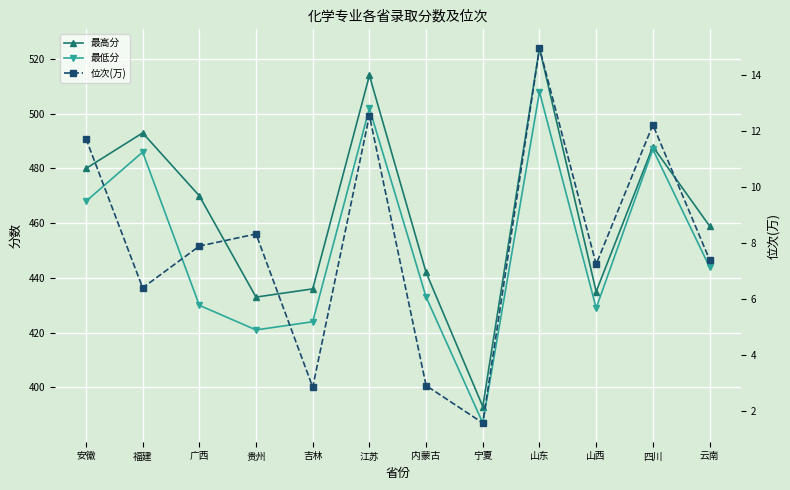

True or false: 位次(万) has more than 2 points higher than both neighbors.

True